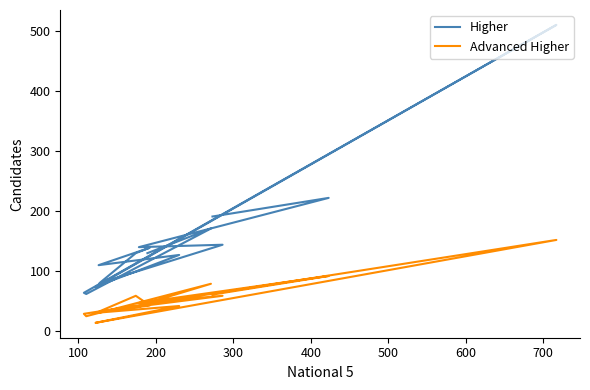

Which series has the largest total across all categories?

Higher